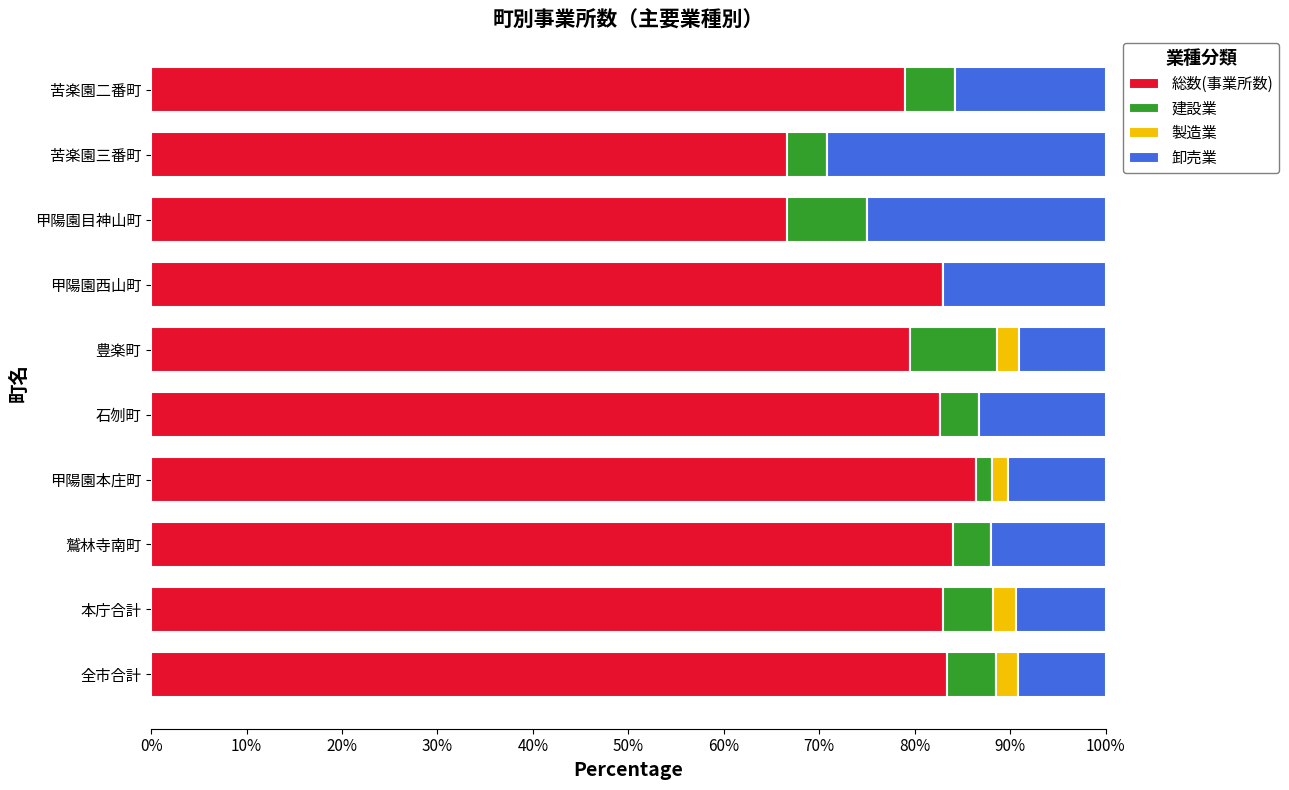

What is the total value across all series at 甲陽園西山町?

100.0